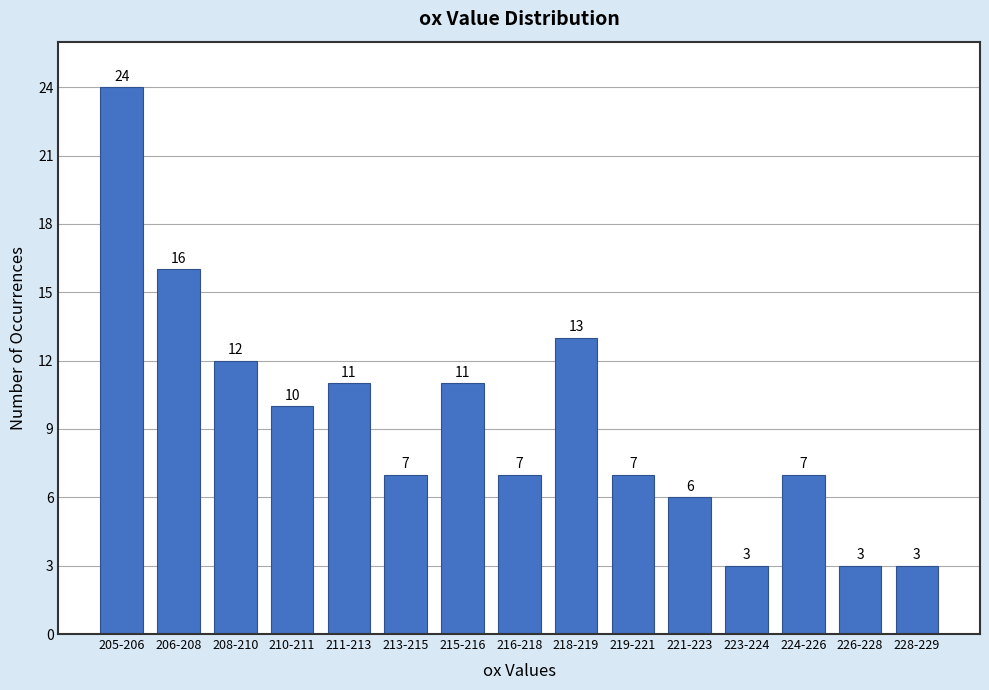

Reading left to right, what are all the values shown in this chart?

205-206=24	206-208=16	208-210=12	210-211=10	211-213=11	213-215=7	215-216=11	216-218=7	218-219=13	219-221=7	221-223=6	223-224=3	224-226=7	226-228=3	228-229=3